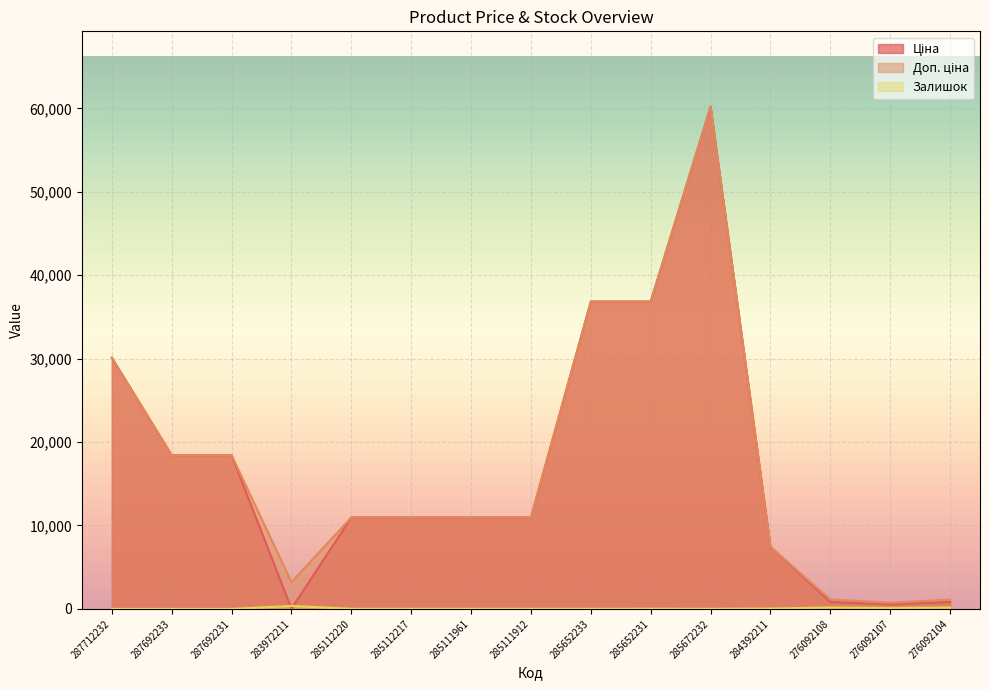

How many data points in Залишок are less than 17?

6